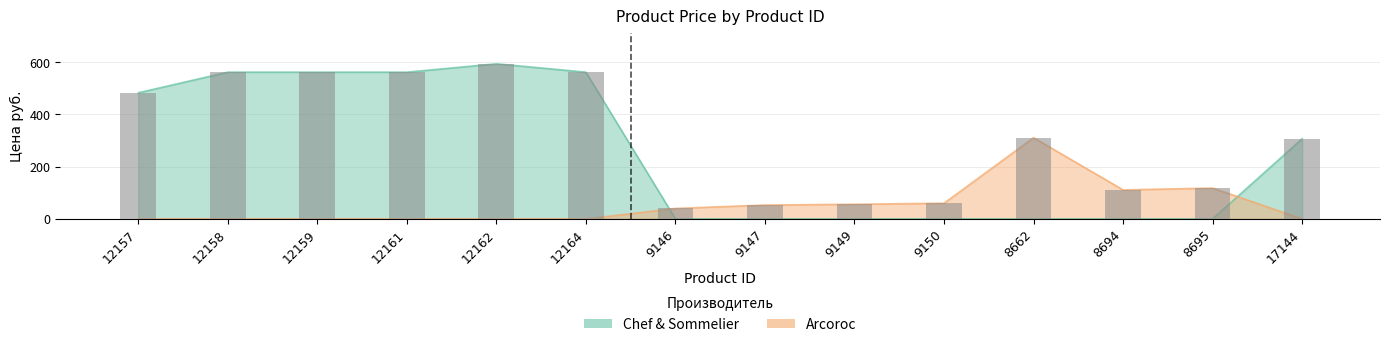

What is the change in value from 12164 to 9150?

-502